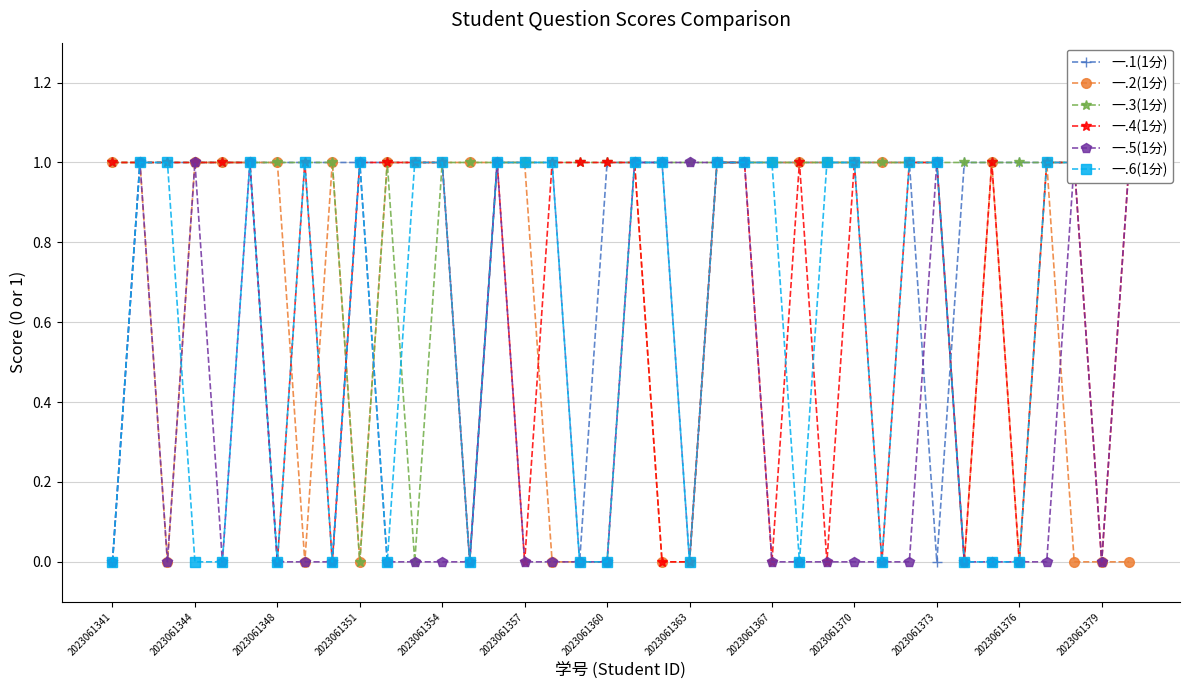

The value of 一.2(1分) at 2023061373 is 1. True or false?

True